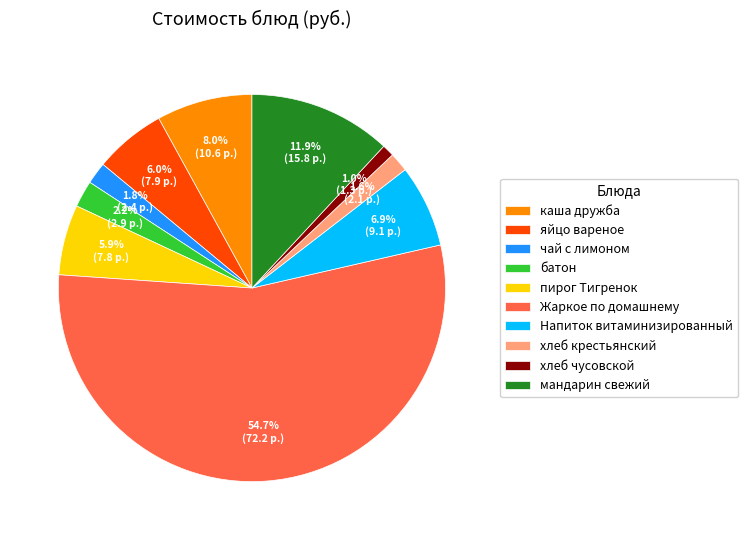

Count the number of slices in the pie.

10